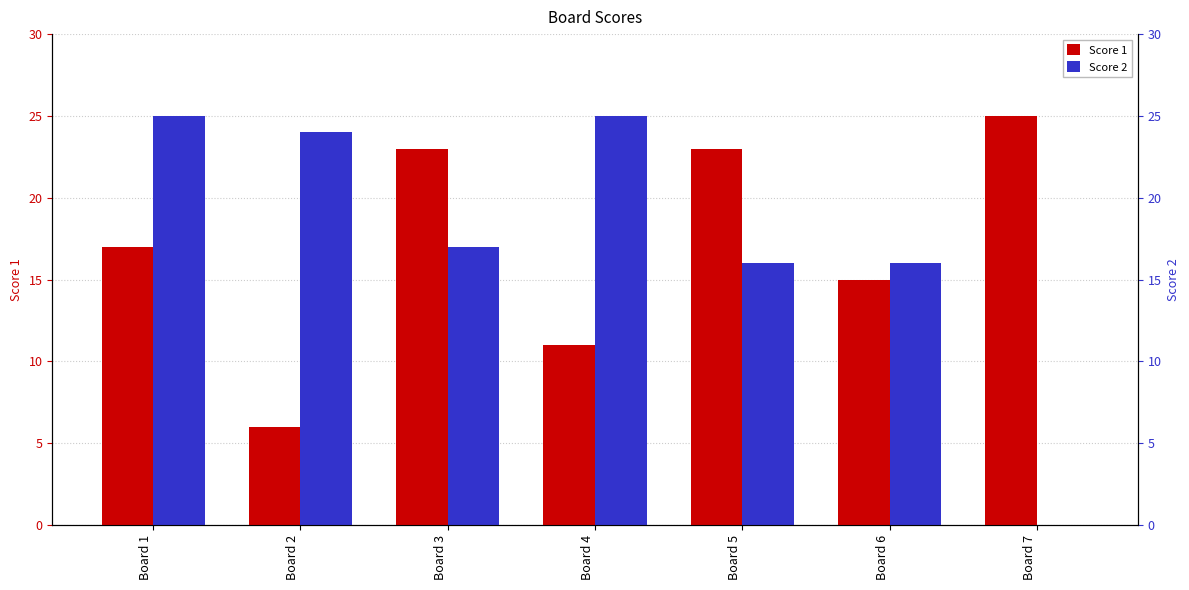

List the series in order of their peak value, highest first.

Score 1, Score 2